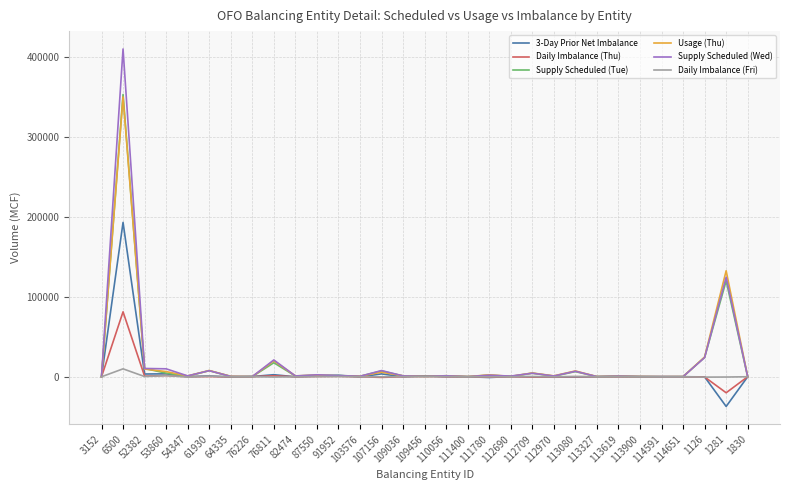

What is the smallest value displayed?

-37191